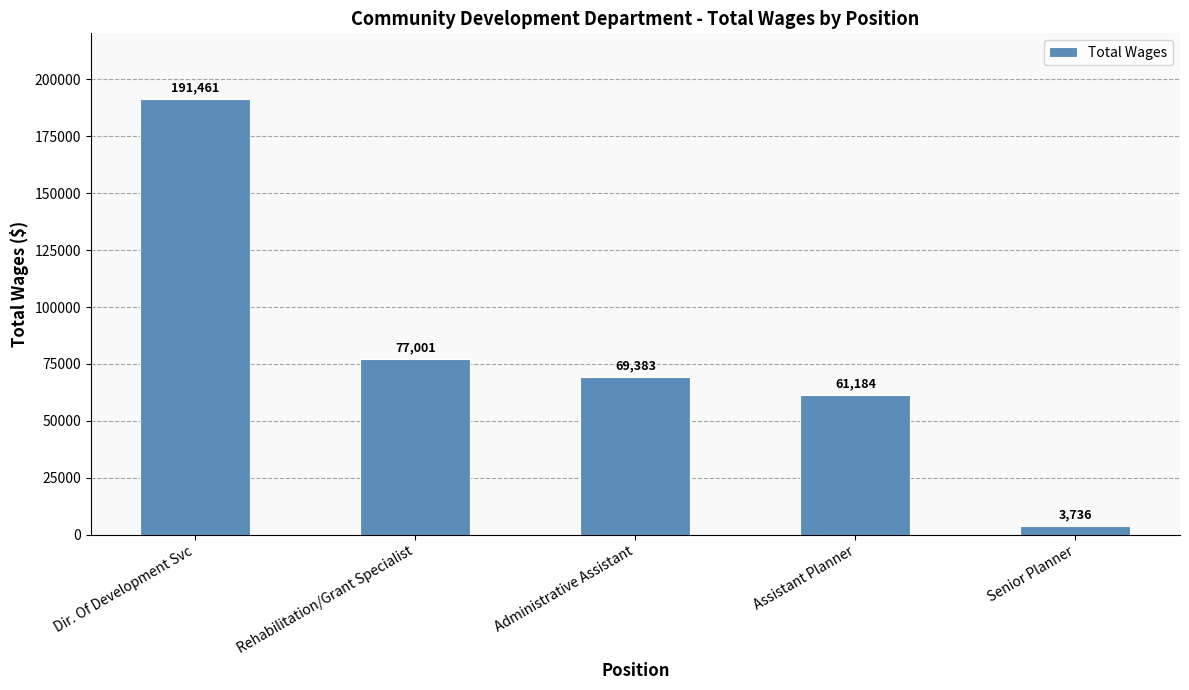

Read the value at Dir. Of Development Svc, to the nearest 50.

191450